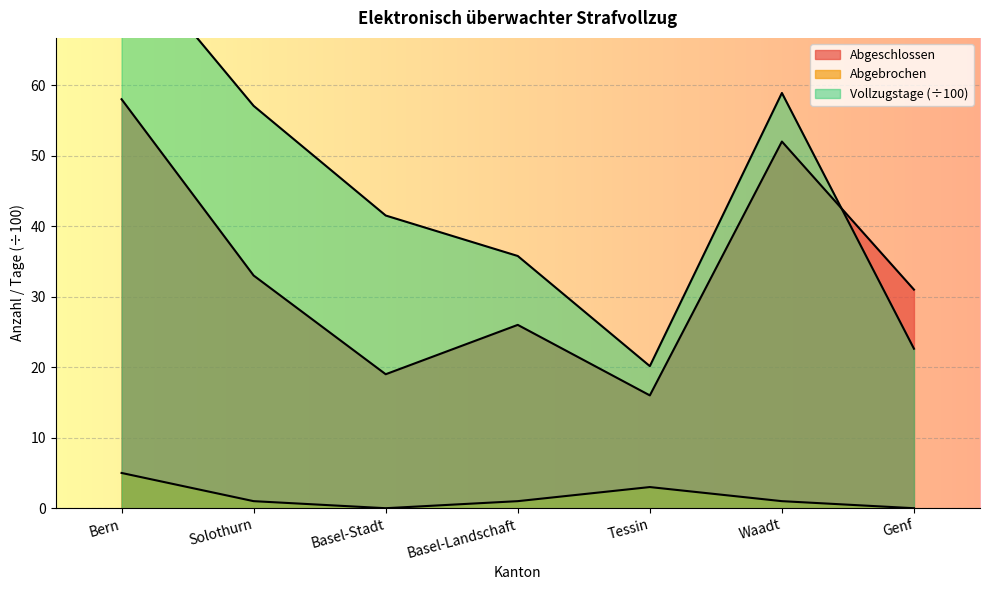

Which series has the largest range (max minus min)?

Vollzugstage